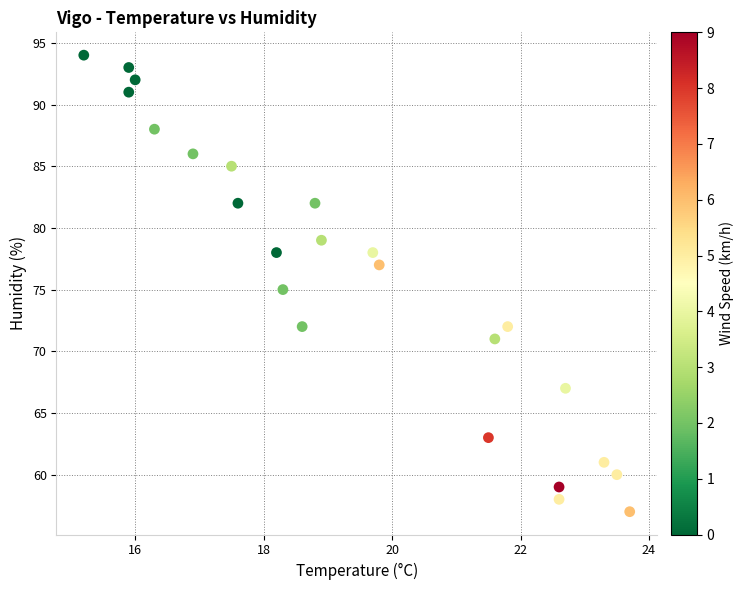

What is the range of Y values (max minus min)?

37